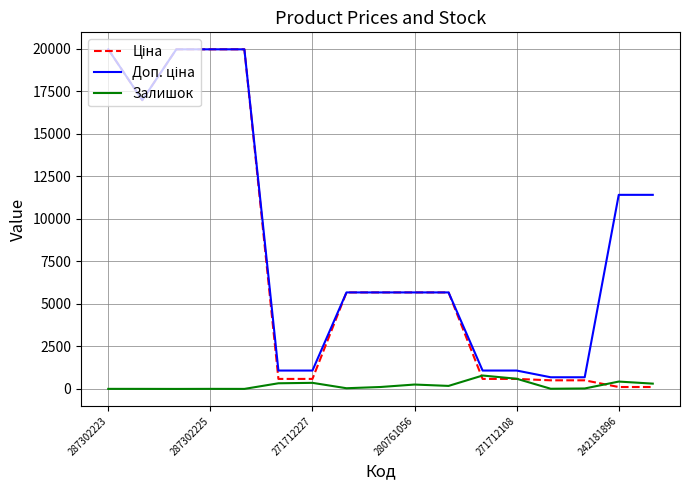

In Залишок, how many points are lower than both neighbors (excluding endpoints)?

5